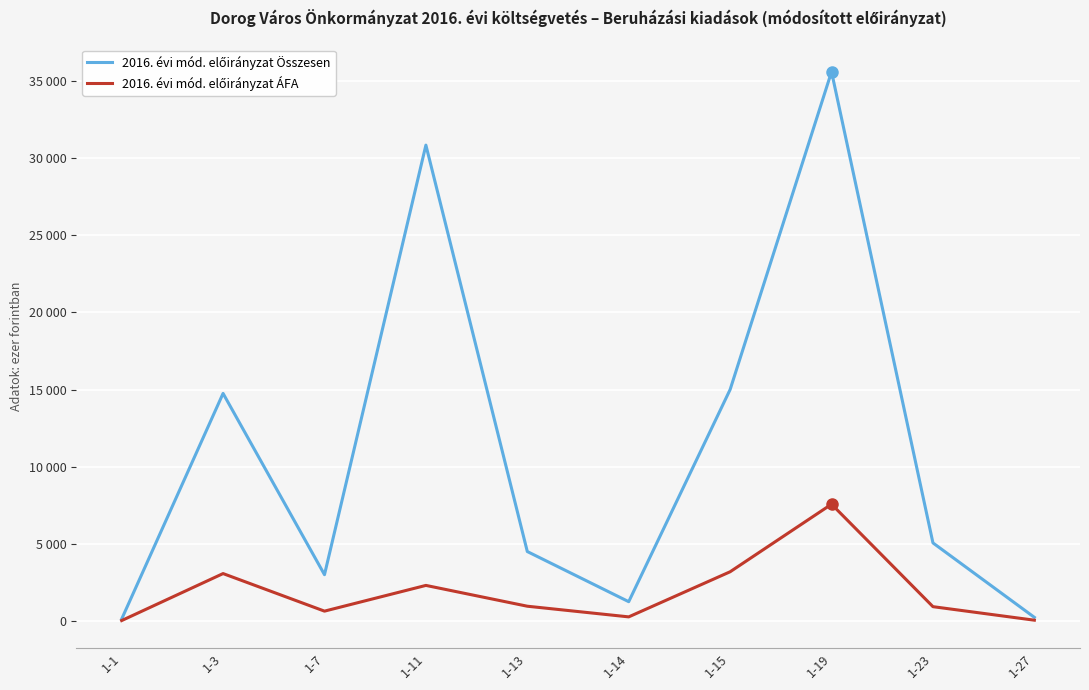

True or false: 2016. évi mód. előirányzat ÁFA has a value of 637 at 1-7.

True